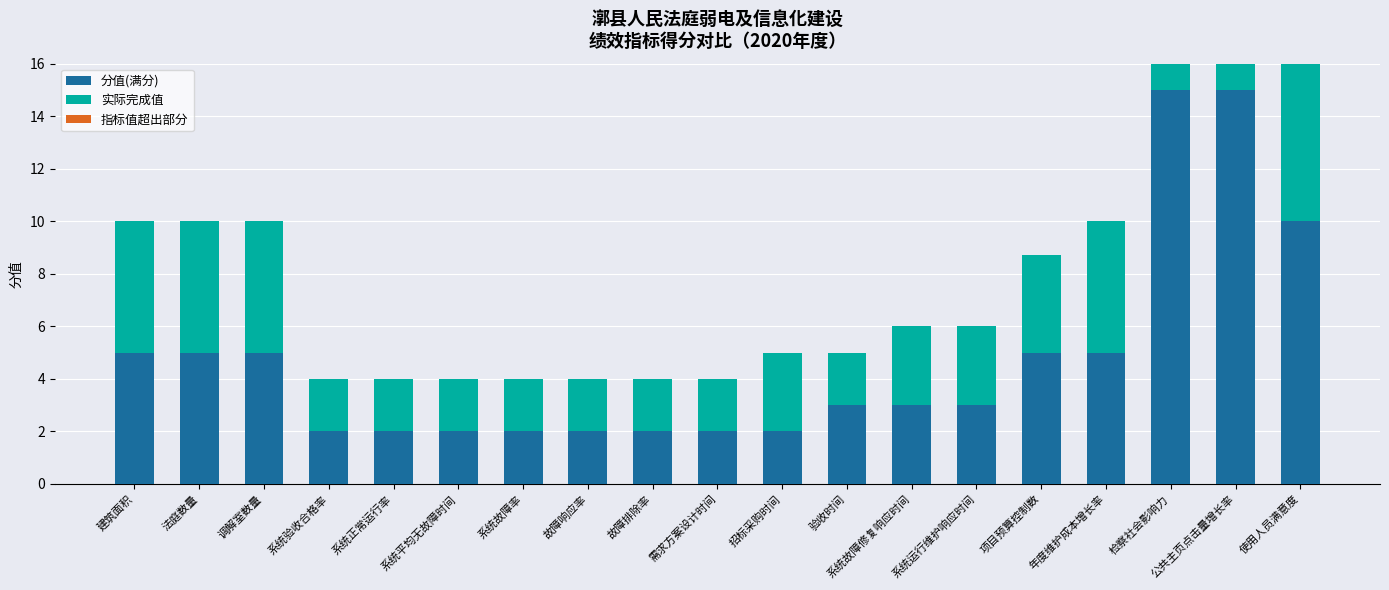

Is it true that 指标值超出部分 equals 0.0 at 调解室数量?

True